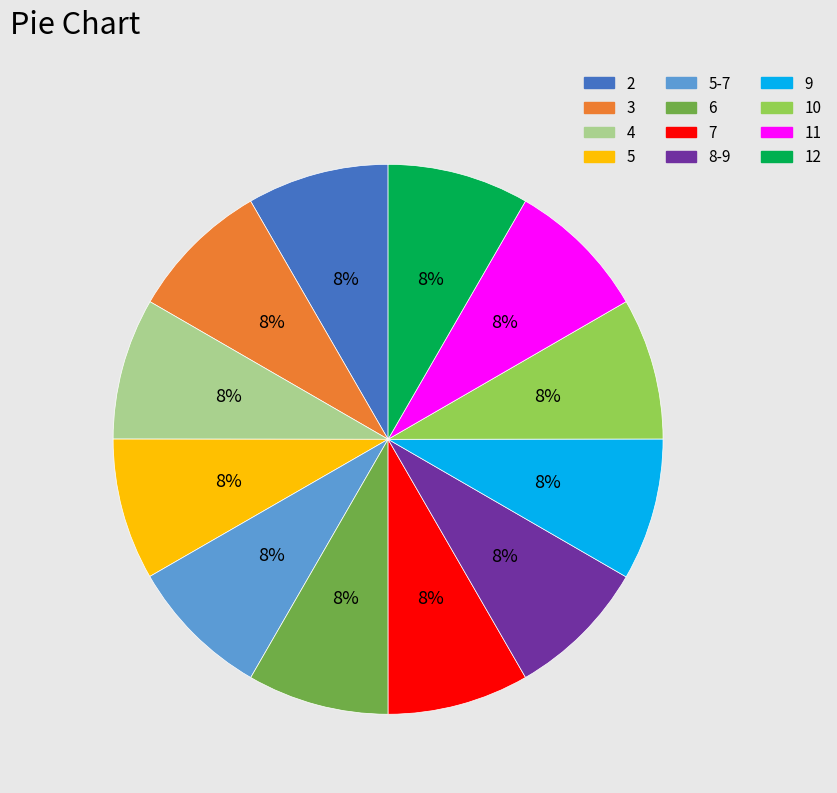

Is there any slice that represents more than half of the pie?

No